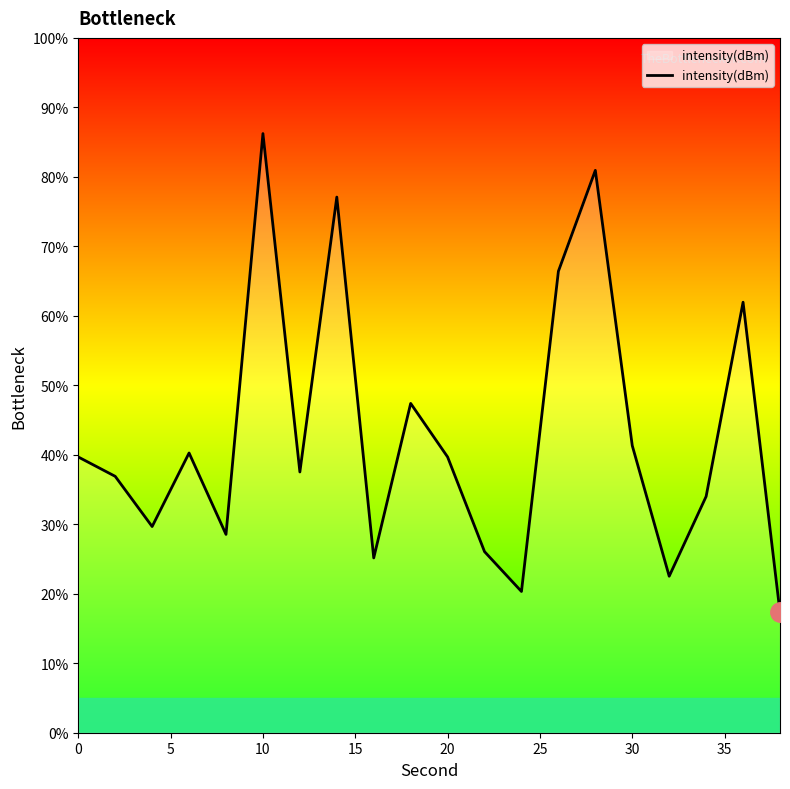

What is the minimum value shown in the chart?

17.3